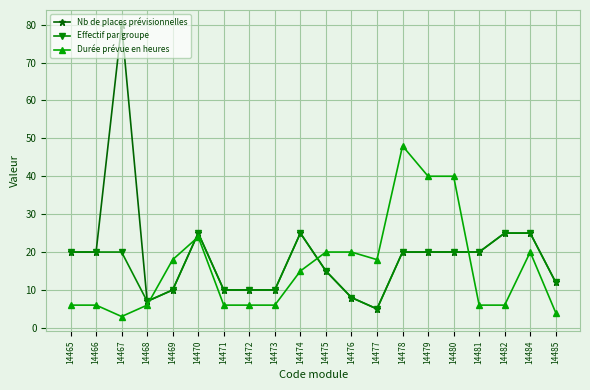

At how many categories does at least one series exceed 74?

1